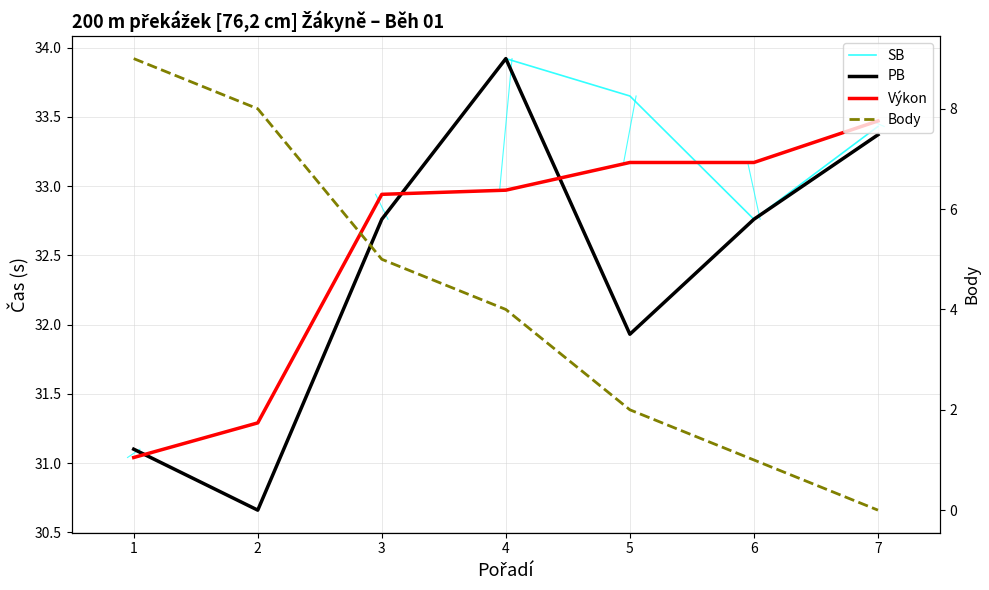

At which category is the sum across all series the highest?

4